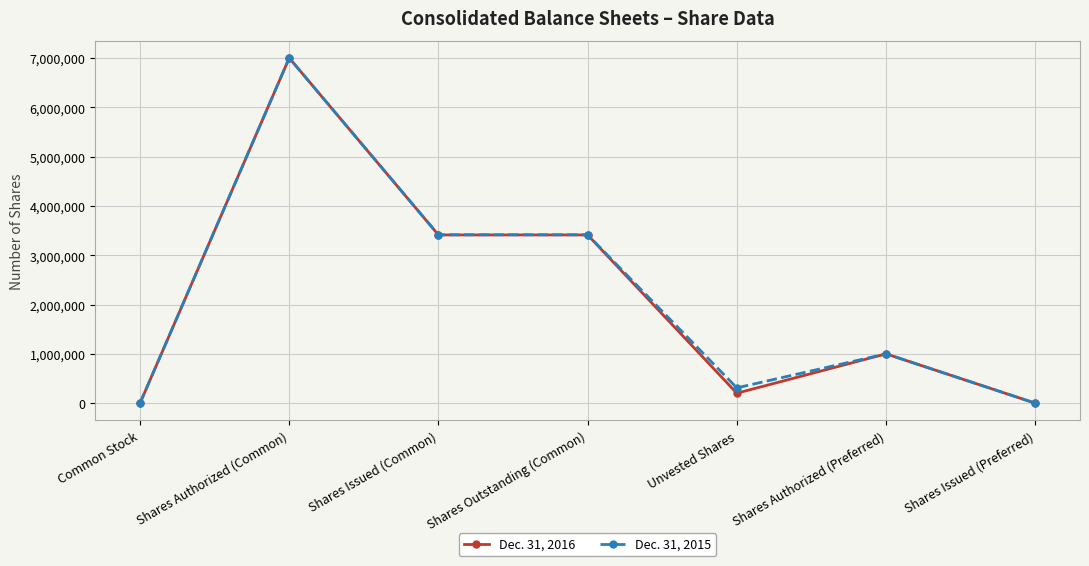

What value does the Dec. 31, 2016 series have at Shares Authorized (Common)?

7000000